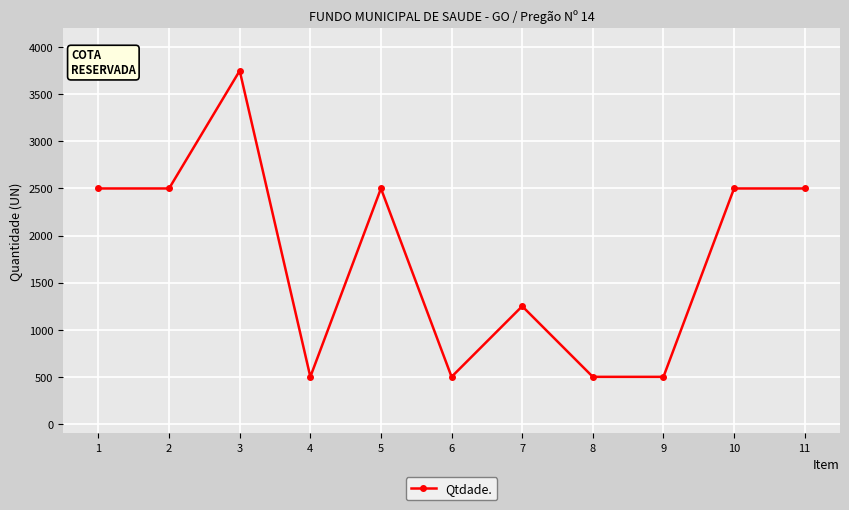

What is the value of the 7th point from the left?

1250